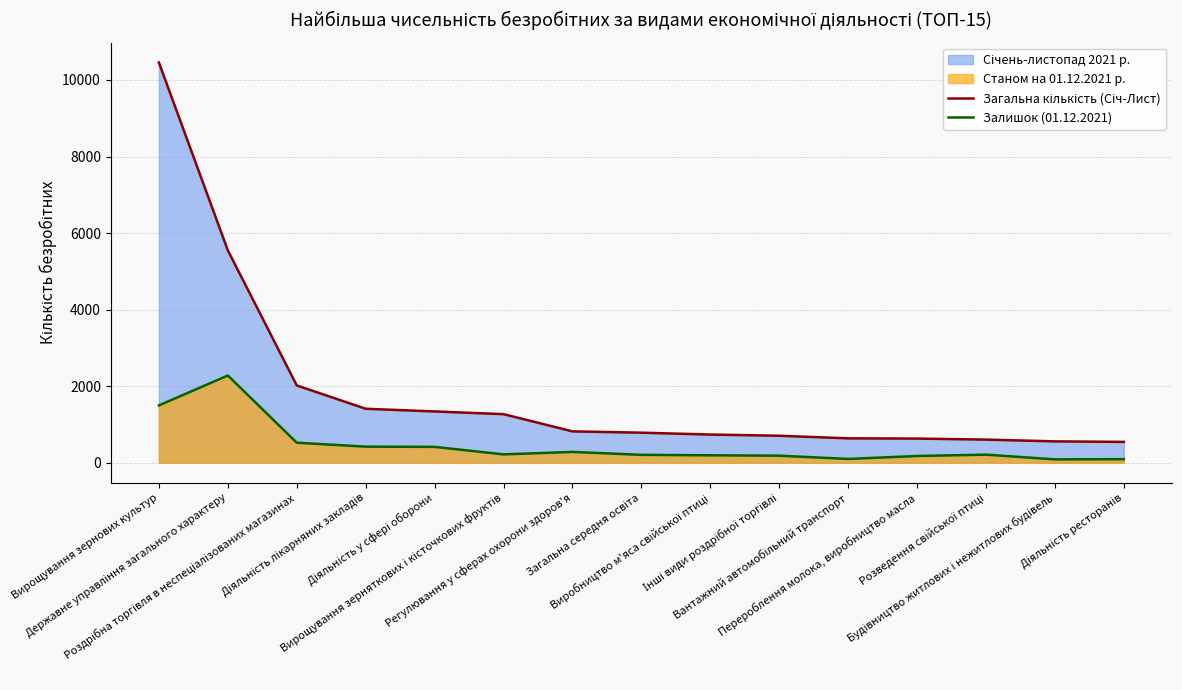

Does the chart display data point markers on the line(s)?

No